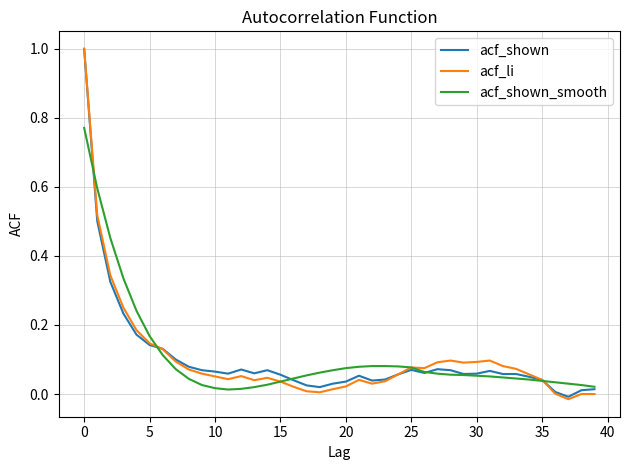

What is the greatest value displayed?

1.0